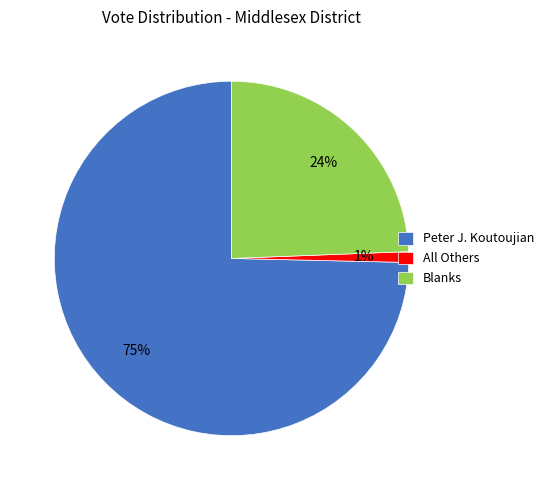

Which has a higher value, Blanks or Peter J. Koutoujian?

Peter J. Koutoujian